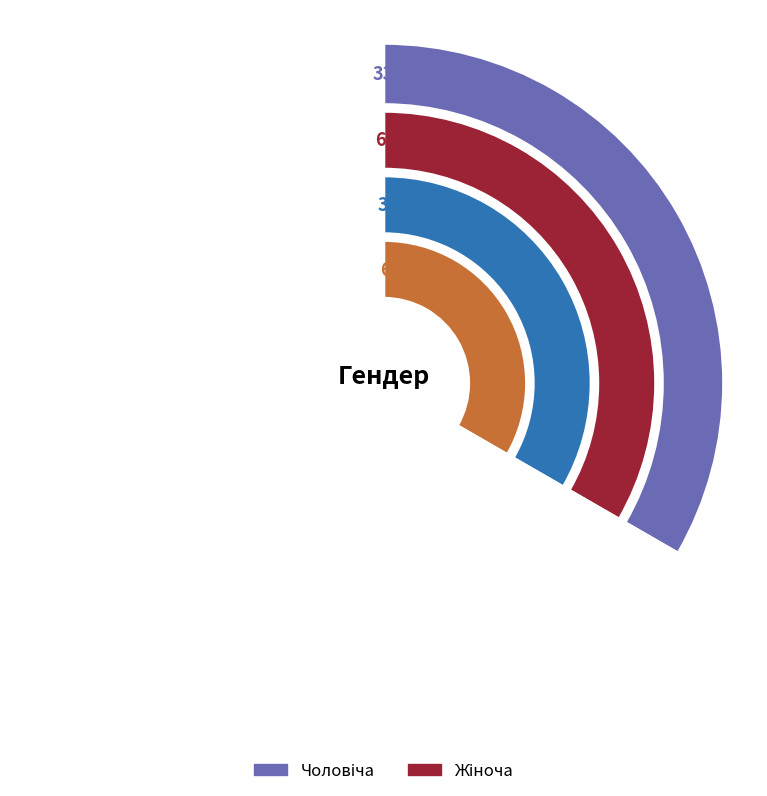

To the nearest percent, what is the difference between the Жіноча and Чоловіча slice percentages?

33%